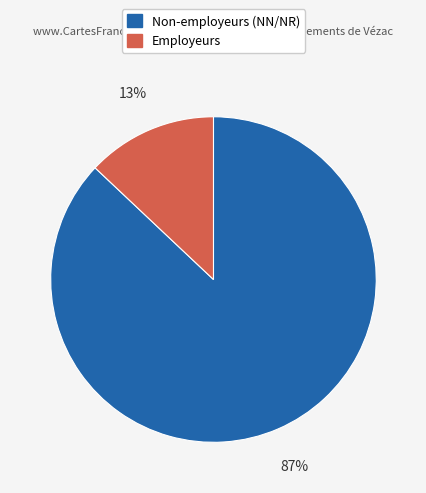

Count the number of slices in the pie.

2